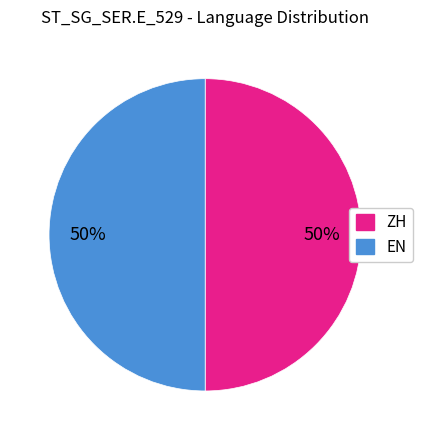

Count the number of slices in the pie.

2